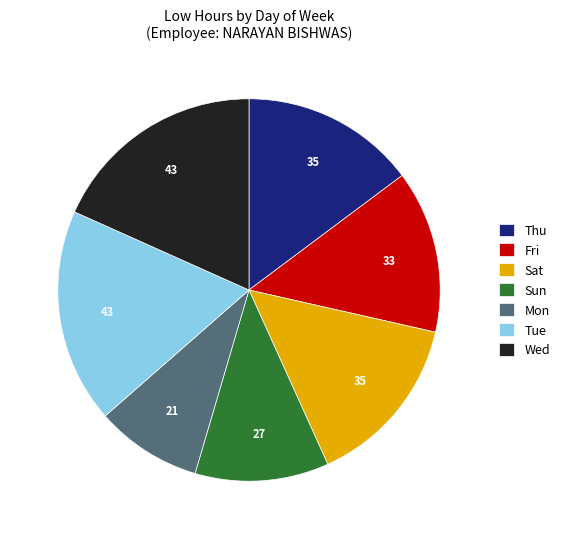

Combined, do Thu and Tue account for over 50%?

No